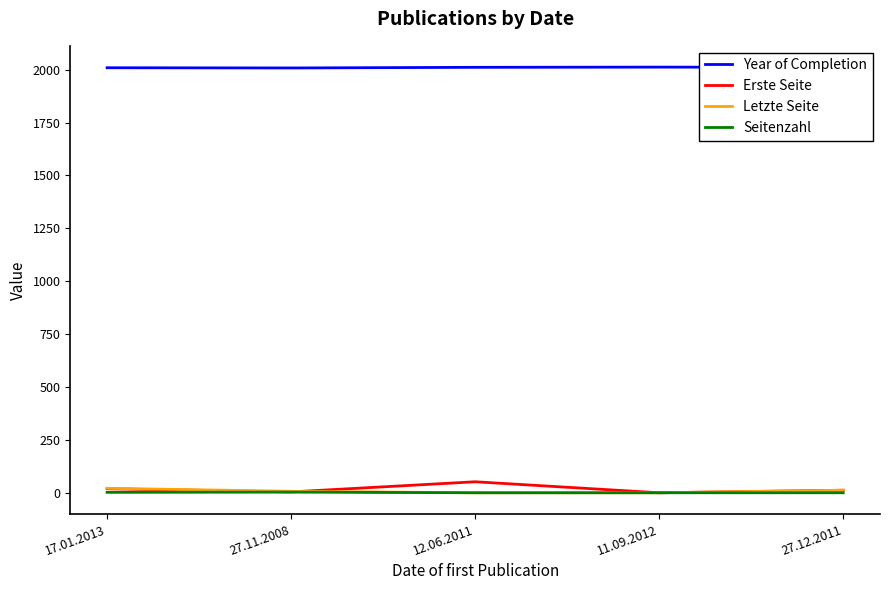

True or false: Erste Seite and Year of Completion intersect in this chart.

False